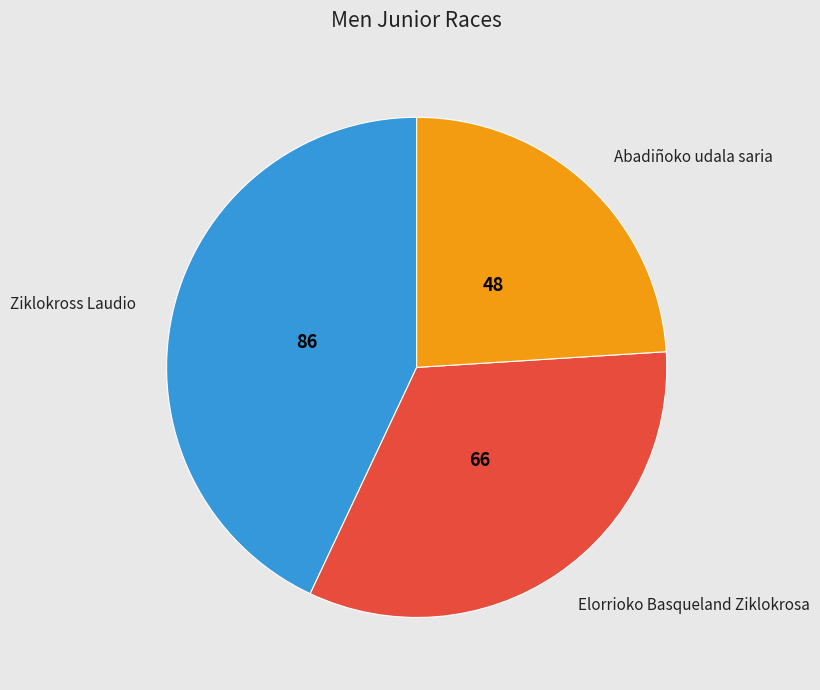

Combined, do Ziklokross Laudio and Abadiñoko udala saria account for over 50%?

Yes